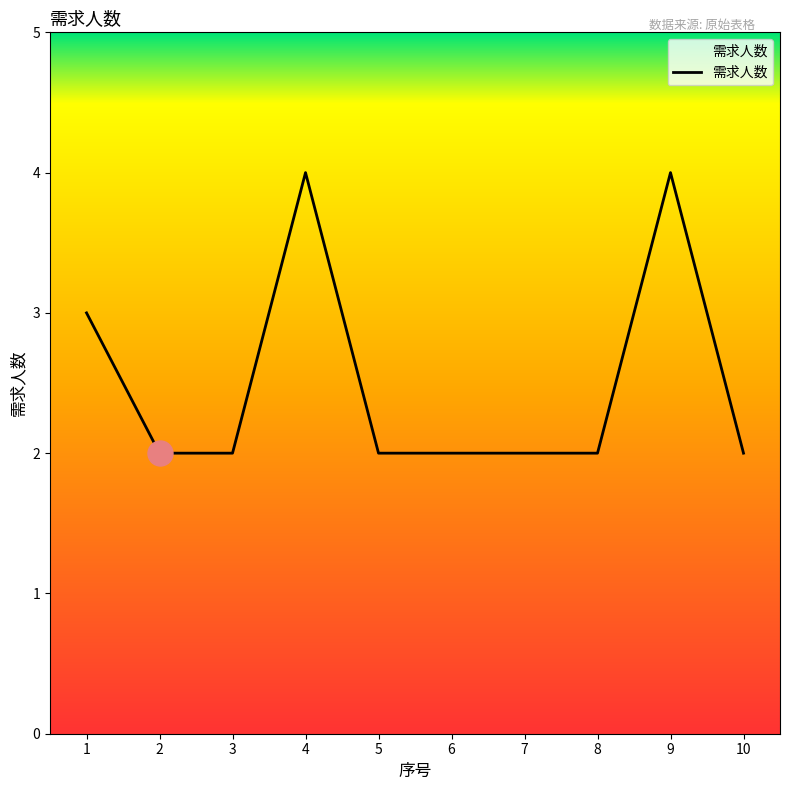

What is the greatest value displayed?

4